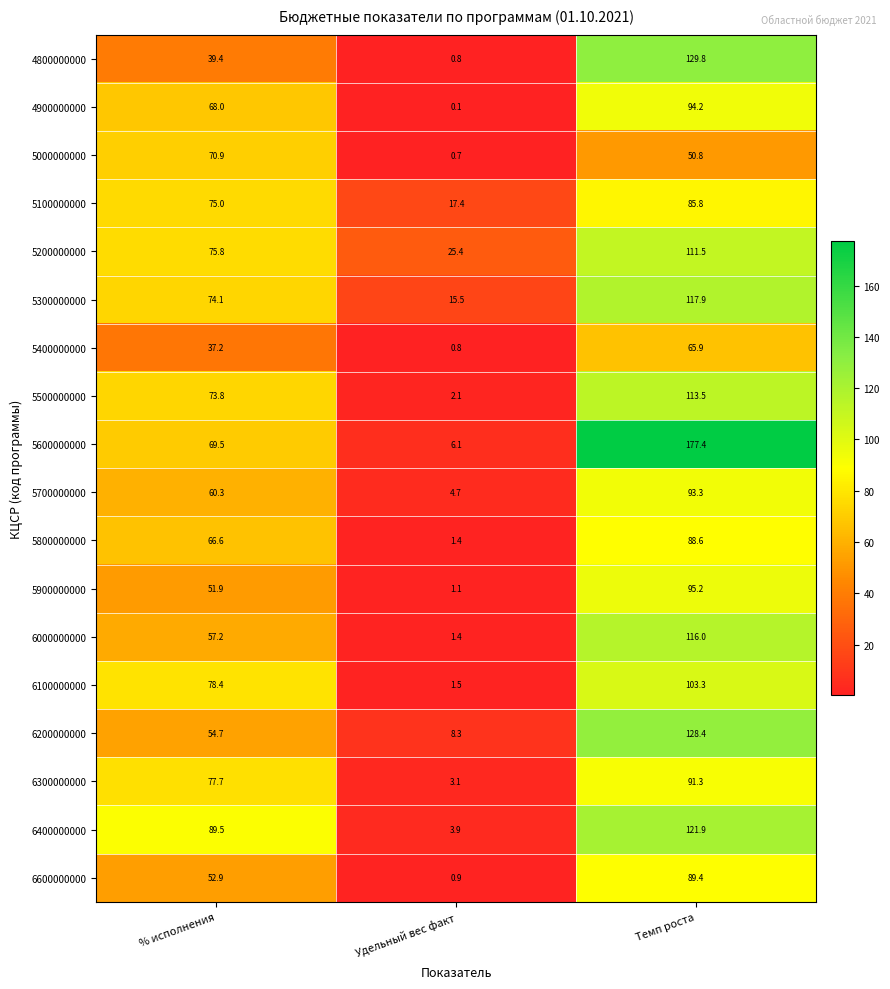

What is the difference between the maximum and minimum values in the 4800000000 series?

129.0